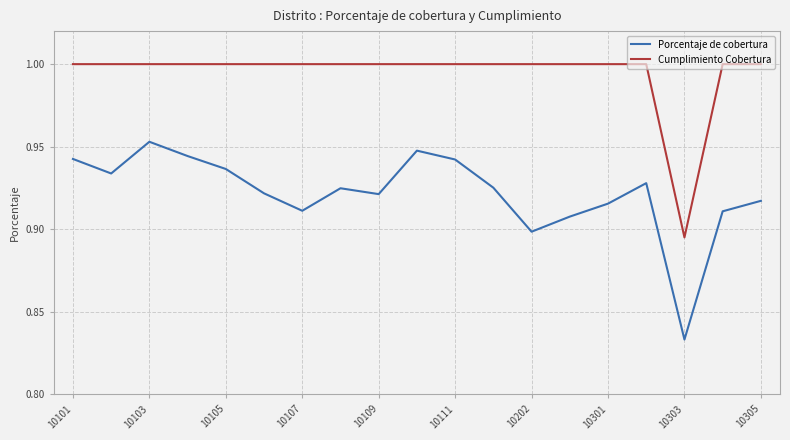

At how many categories does at least one series exceed 0?

19